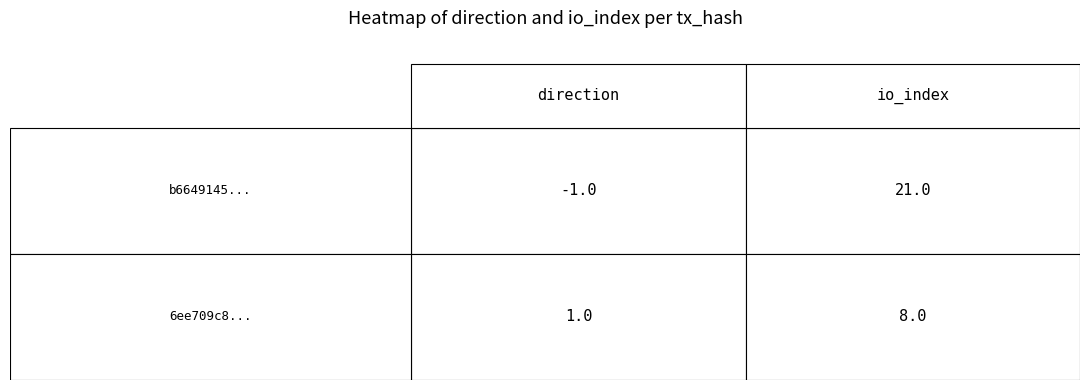

Reading right to left, transcribe all the data shown in this chart.

b6649145a73e65404ad5c3b8c636da6de26a998: 21	-1
6ee709c8bb2e708b3626f980afc2a4ffea0eb36: 8	1